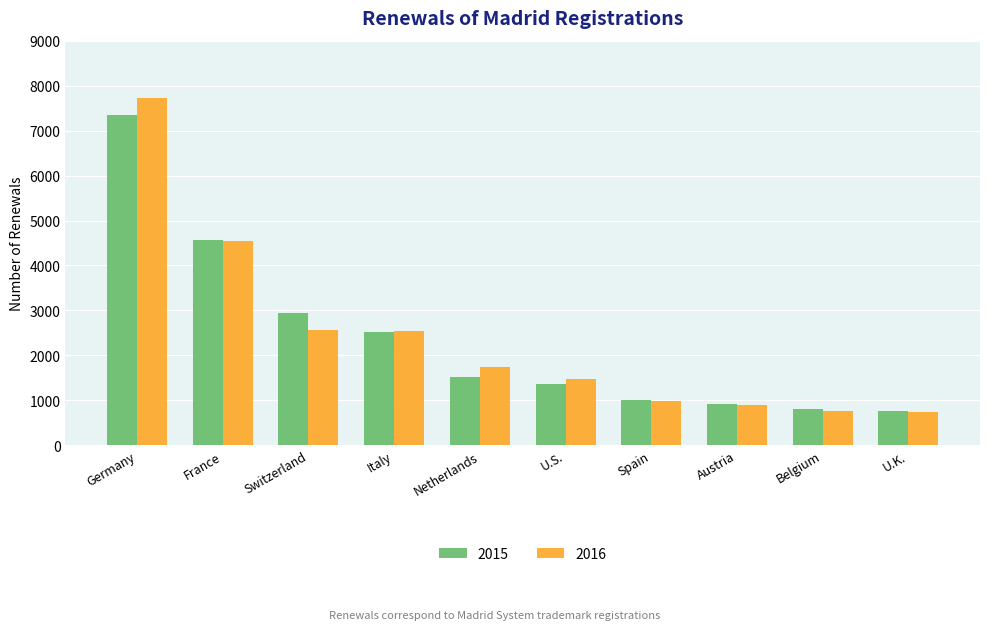

At which category is the sum across all series the highest?

Germany